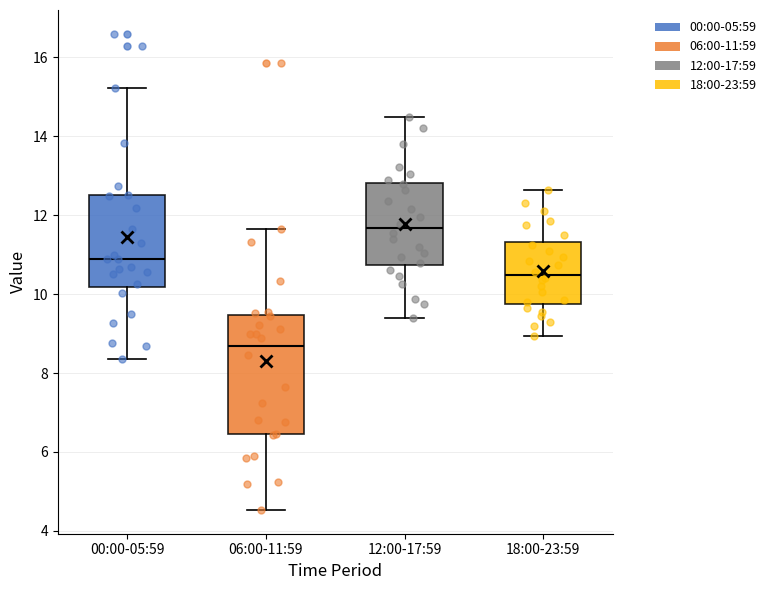

Which box has the highest median line?

12:00-17:59